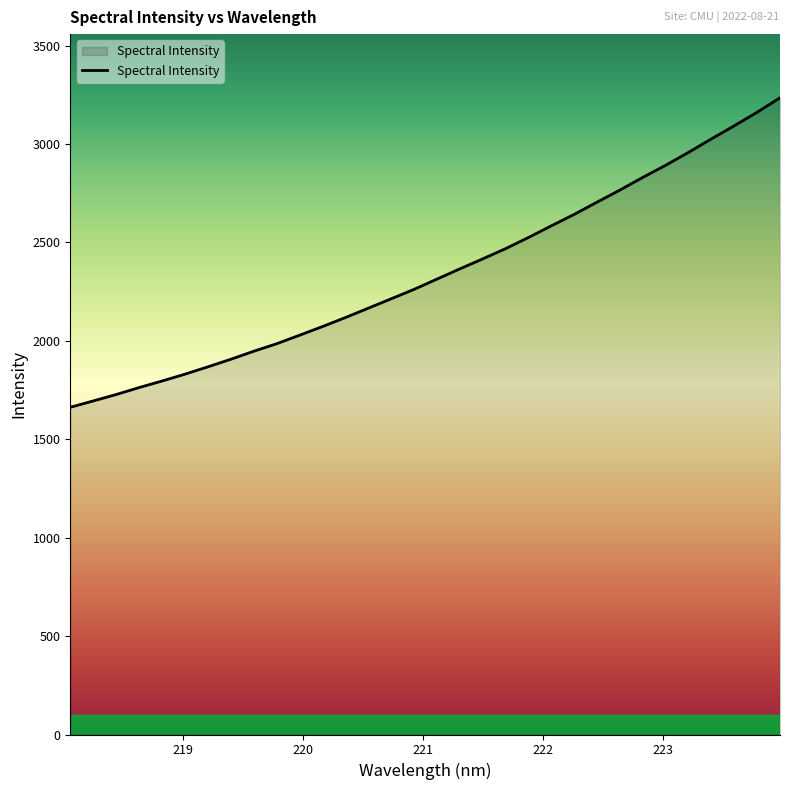

What is the maximum value shown in the chart?

3234.5